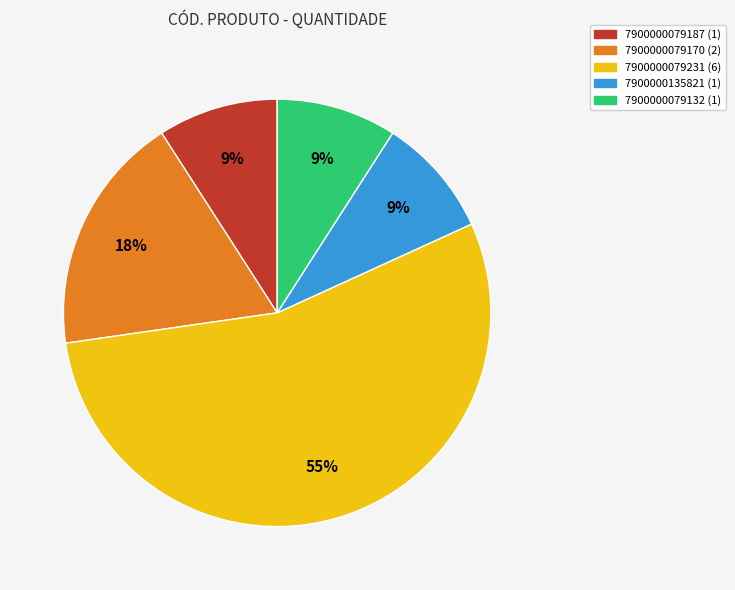

Is there a majority slice in this chart?

Yes